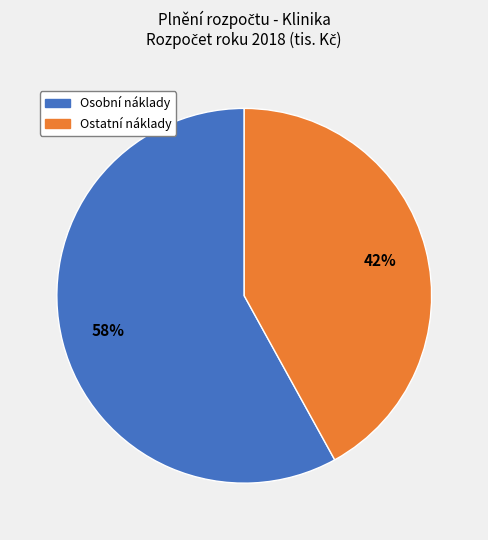

To the nearest percent, what is the difference between the largest and smallest slice percentages?

16%